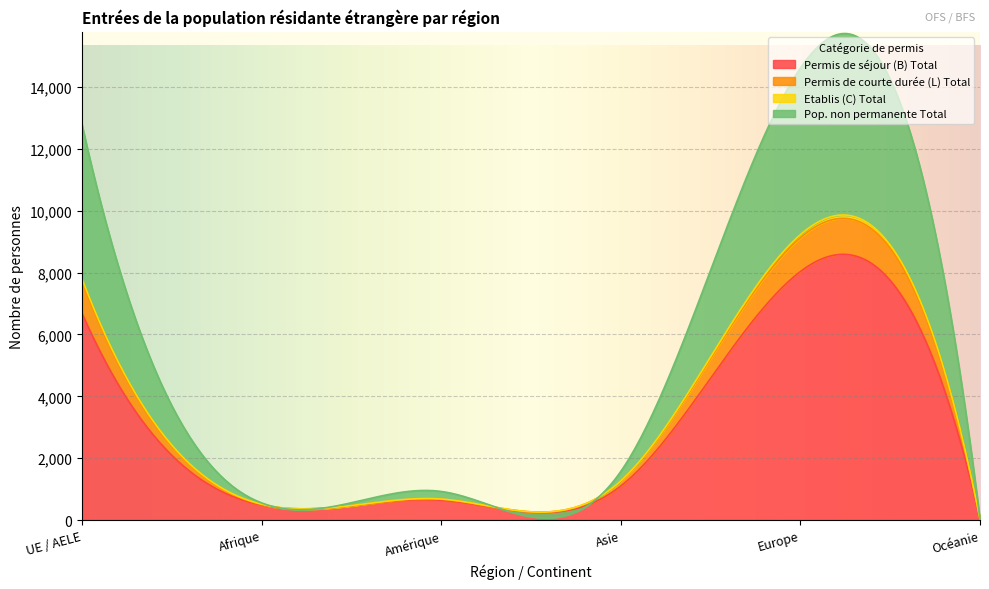

At which category is the sum across all series the highest?

Europe